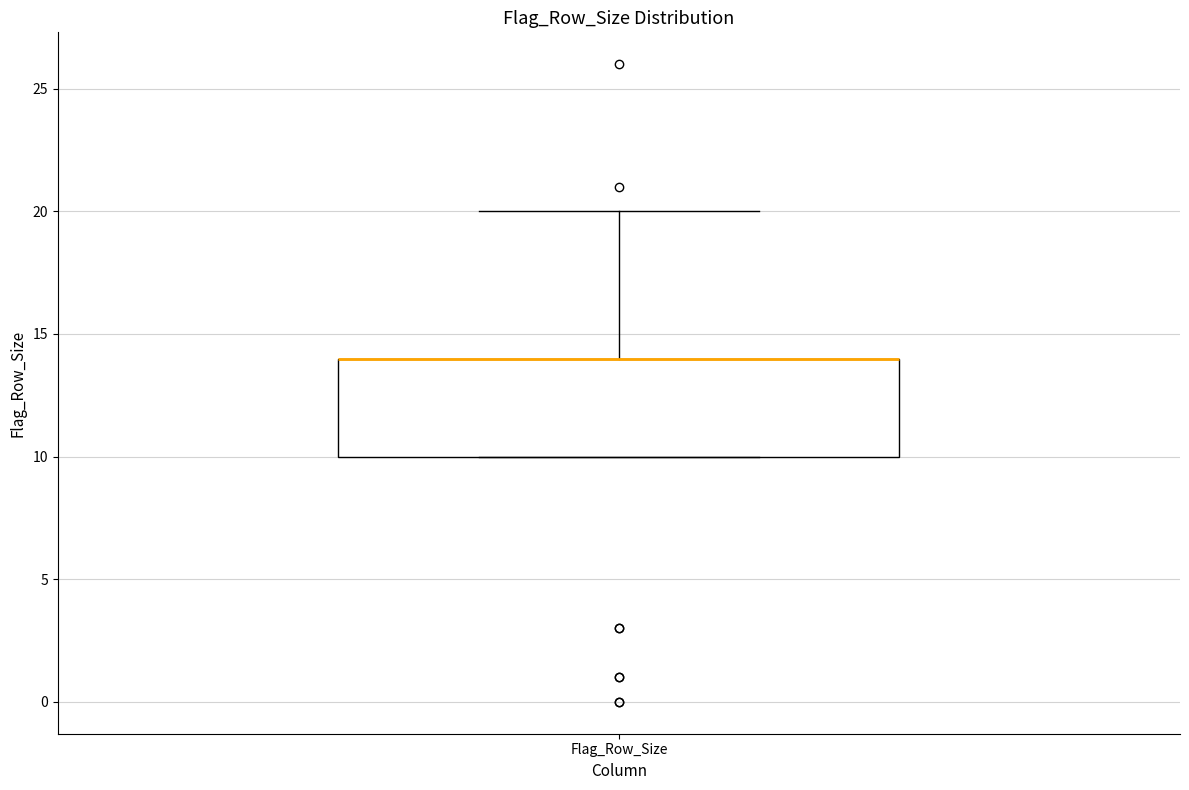

Transcribe this box plot: give where the median line is, the range the box spans, and where the two whiskers end, as read against the y-axis. The values are not printed on the chart, so give them approximately, as read against the axis.

median 14 (drawn on the box's upper edge), box 10 to 14, whiskers 10 to 20